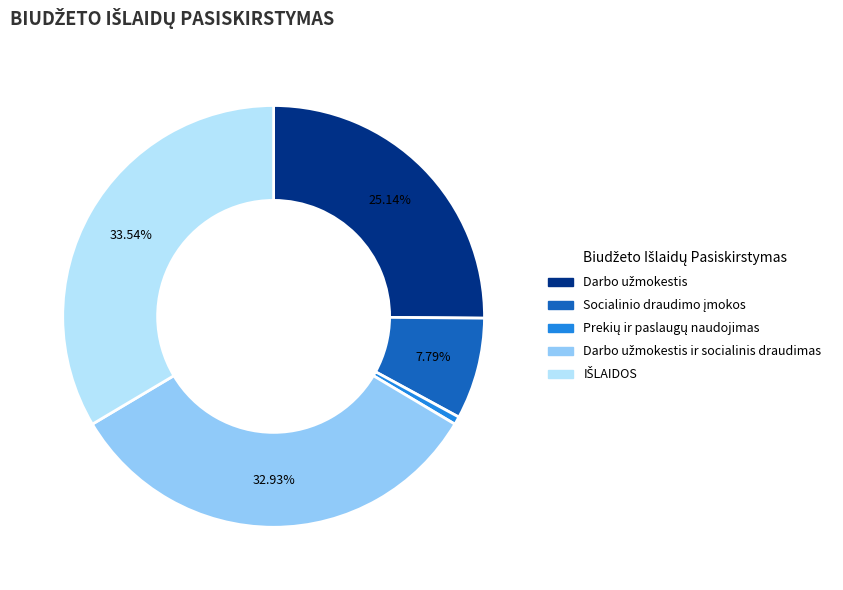

Count the number of slices in the pie.

5